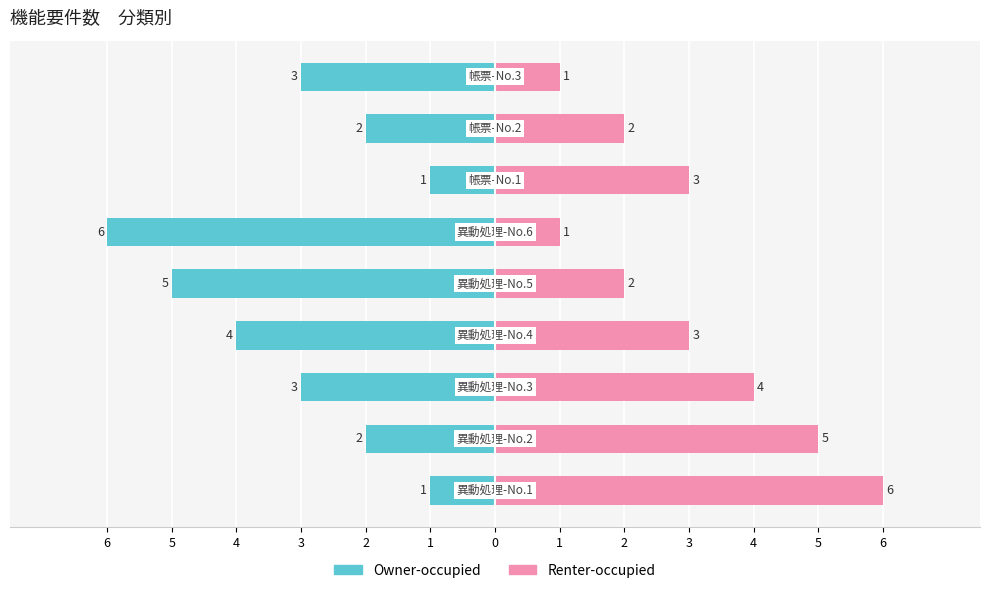

What is the total value across all series at 1?

-5